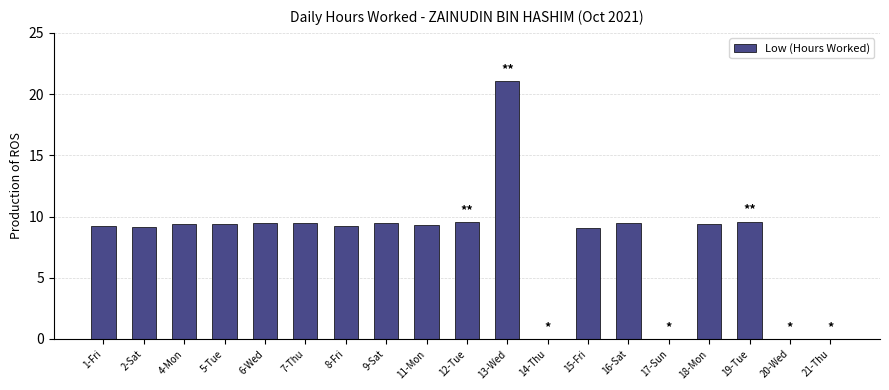

What is the greatest value displayed?

21.1